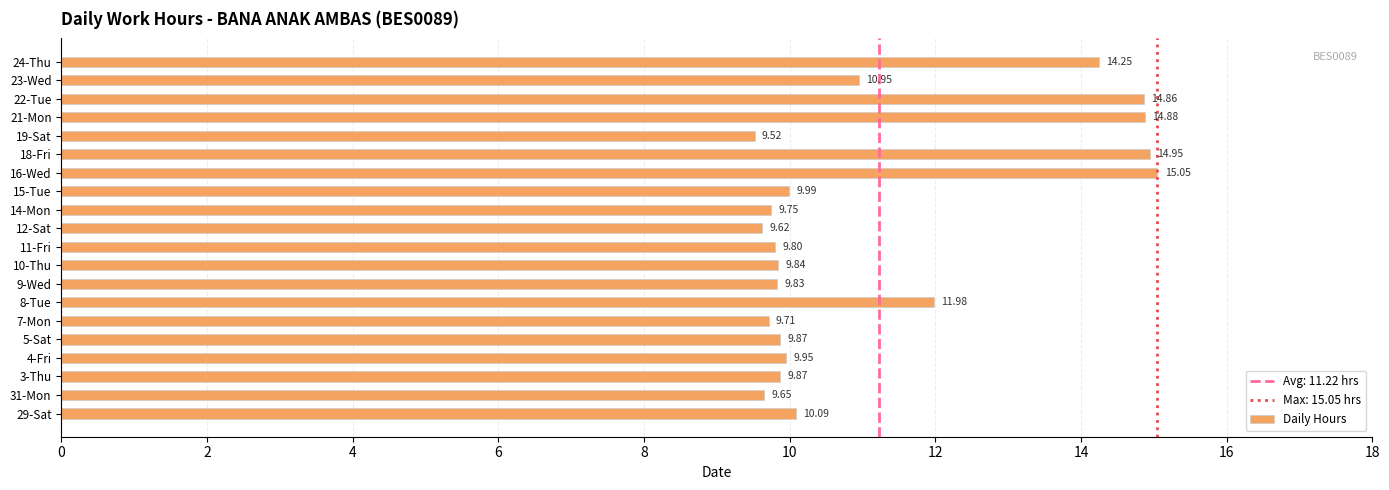

What is the sum of all values?

224.4